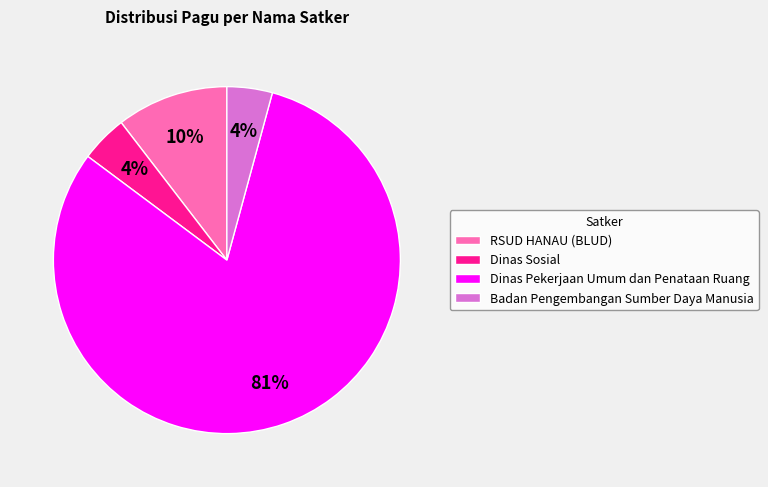

Which slice is the largest?

Dinas Pekerjaan Umum dan Penataan Ruang